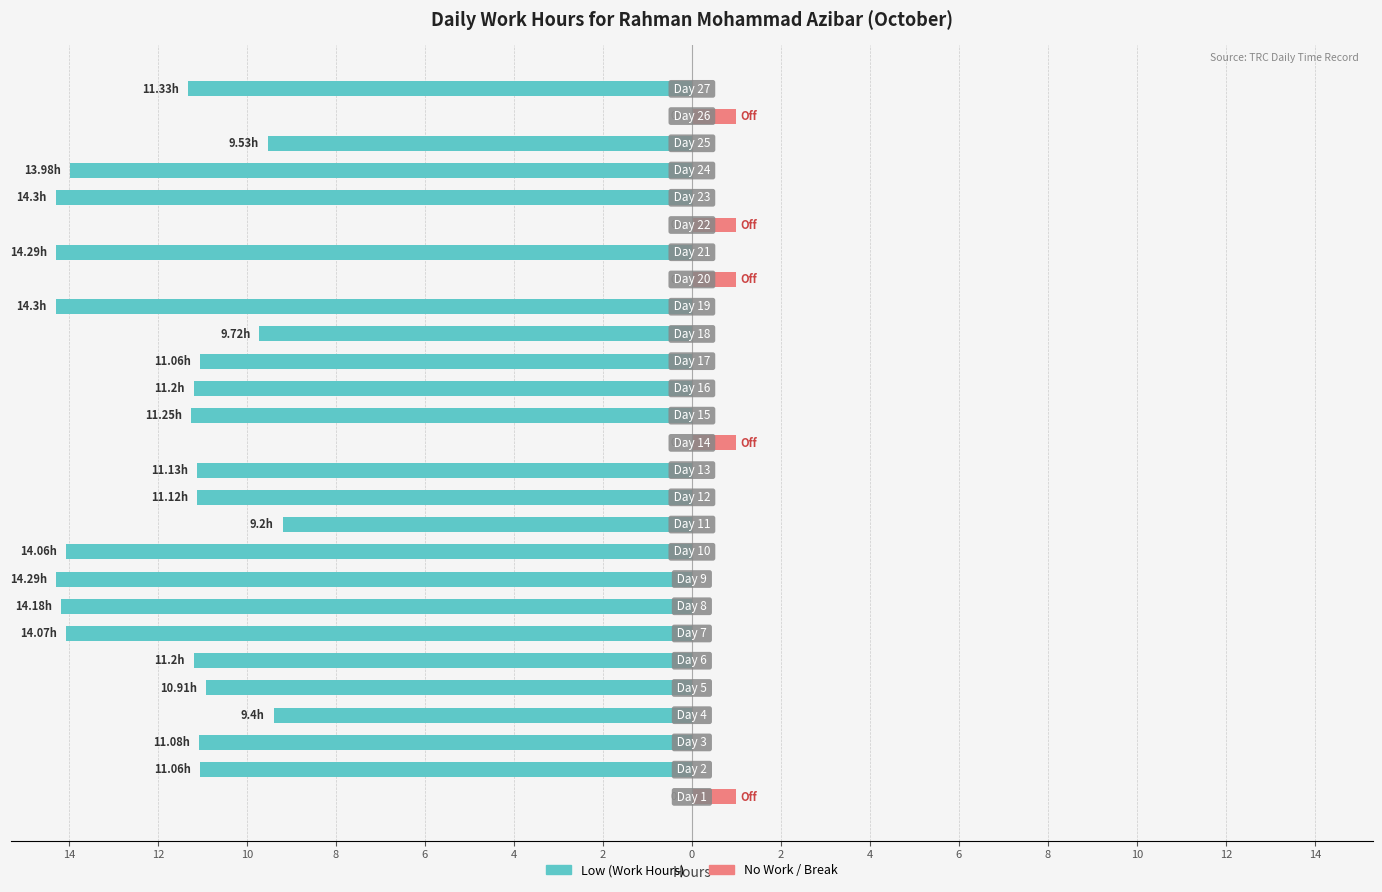

What is the lowest value of the Low (Work Hours) series?

-14.3